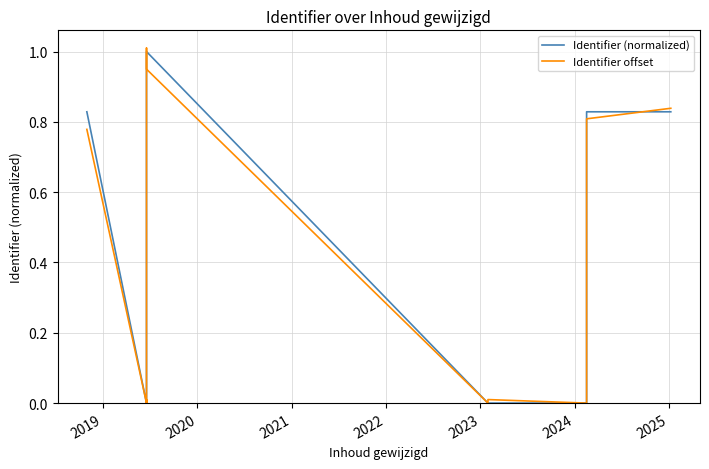

How many intersections are there between Identifier (normalized) and Identifier offset?

6